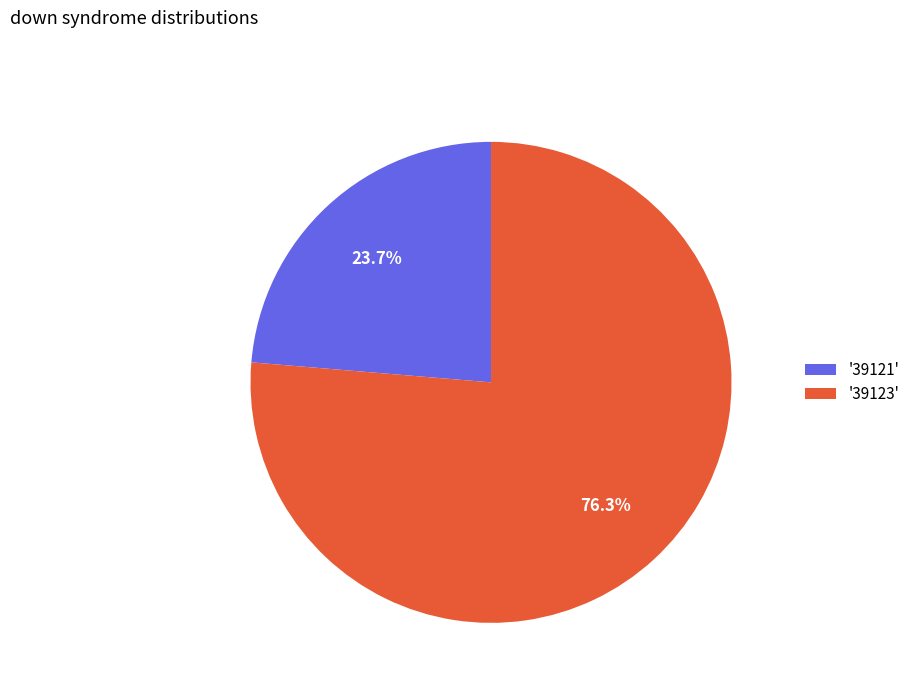

Which category accounts for the majority?

'39123'